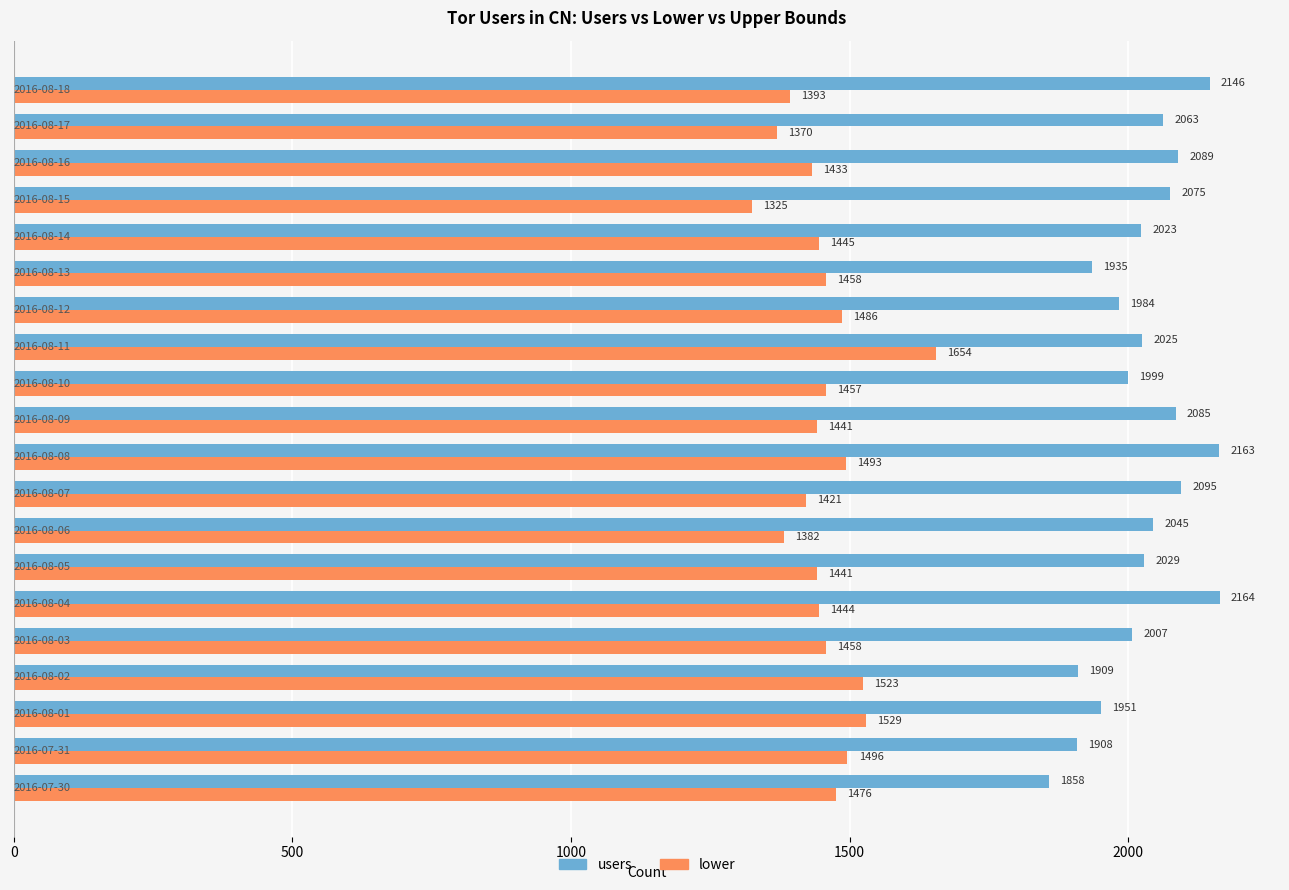

At how many categories does at least one series exceed 1608?

20